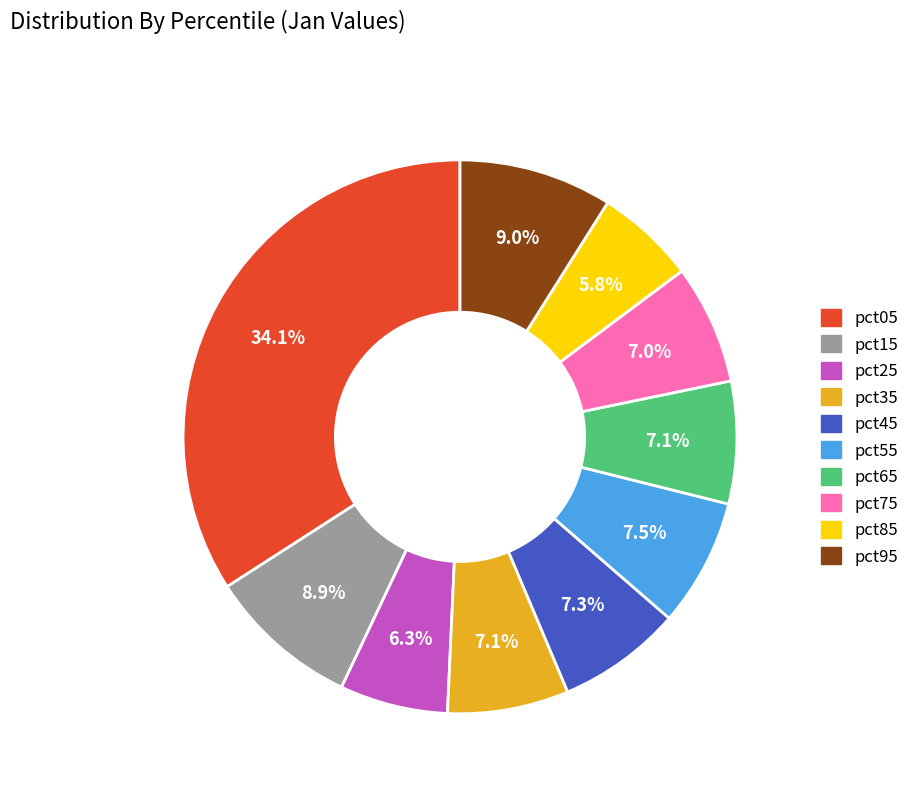

Which category has the biggest portion of the pie?

pct05